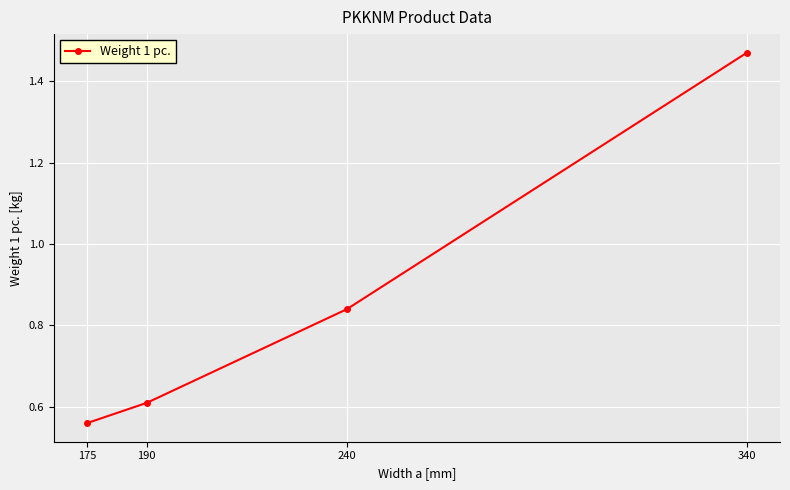

The chart shows a value of 0.6 at 190. True or false?

True